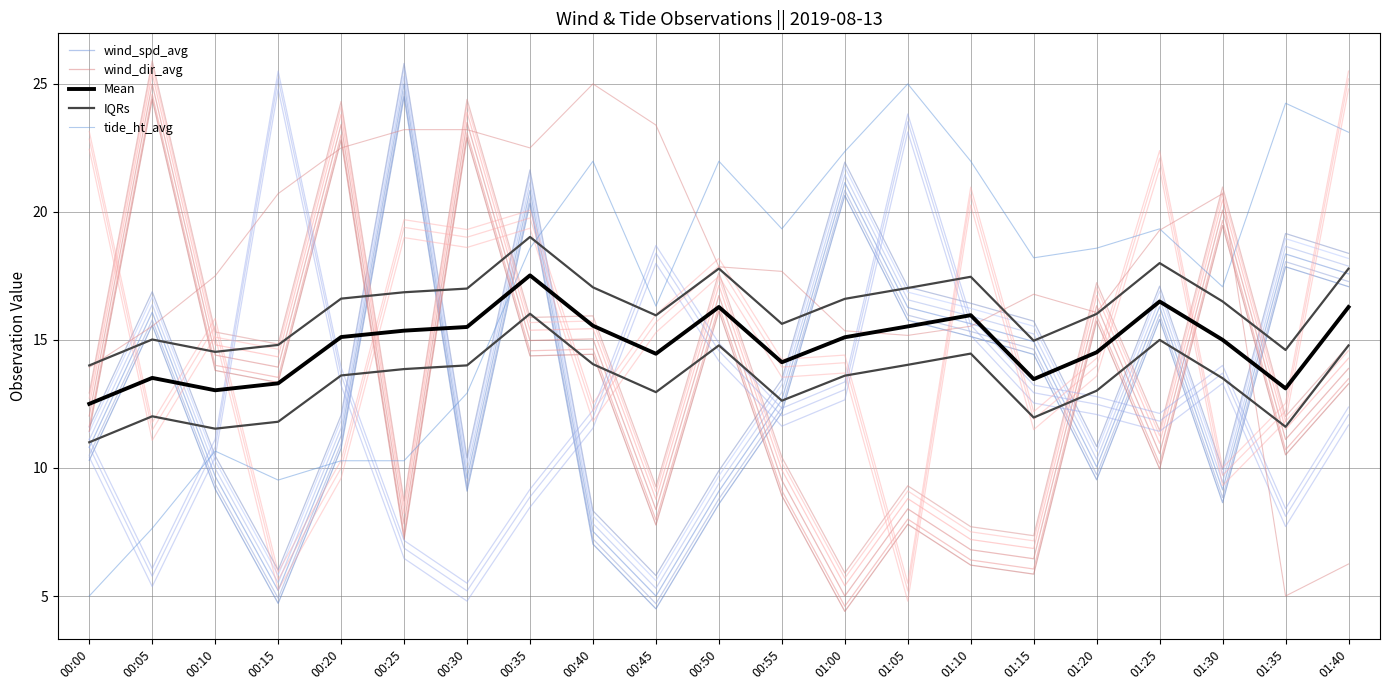

At how many categories does at least one series exceed 12?

21